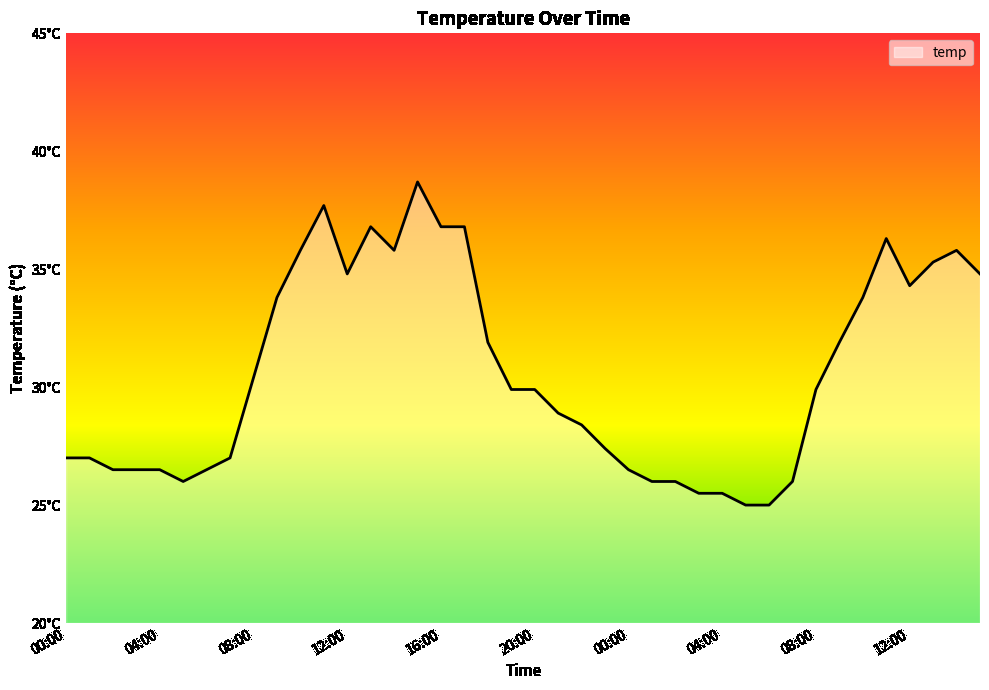

Does the chart have visible grid lines?

No